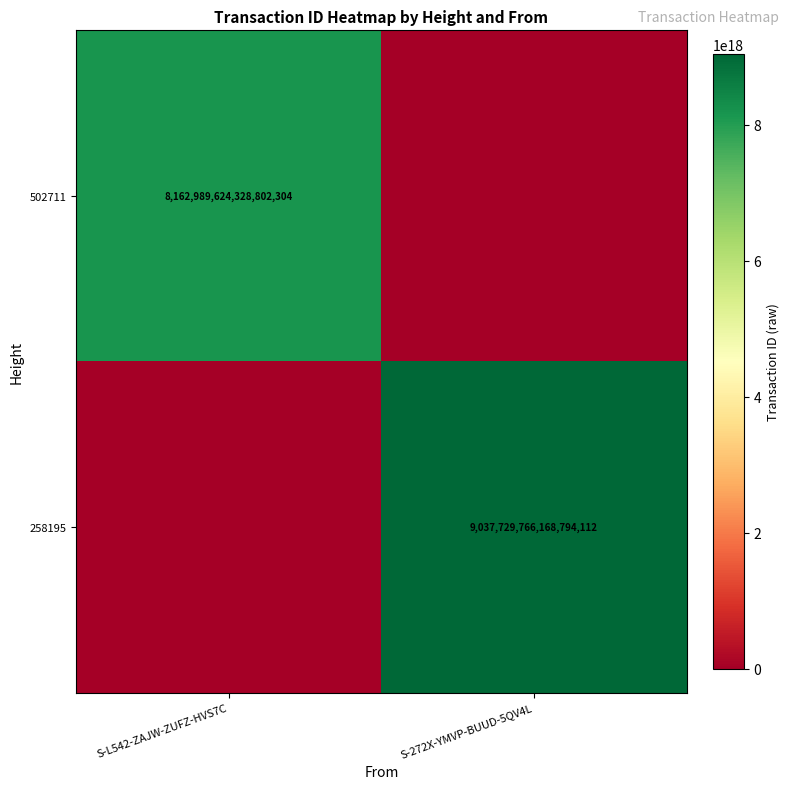

What is the total value across all series at S-272X-YMVP-BUUD-5QV4L?

9037729766168794112